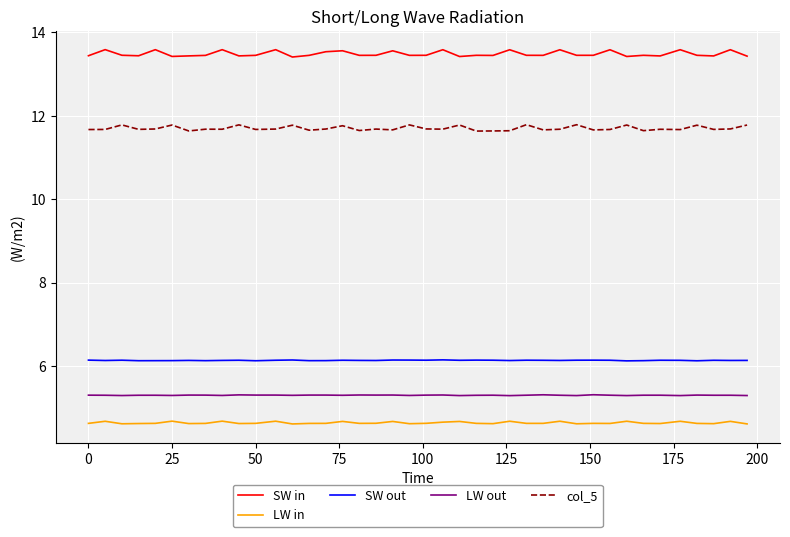

What is the difference between the second highest and minimum values in the col_5 series?

0.2